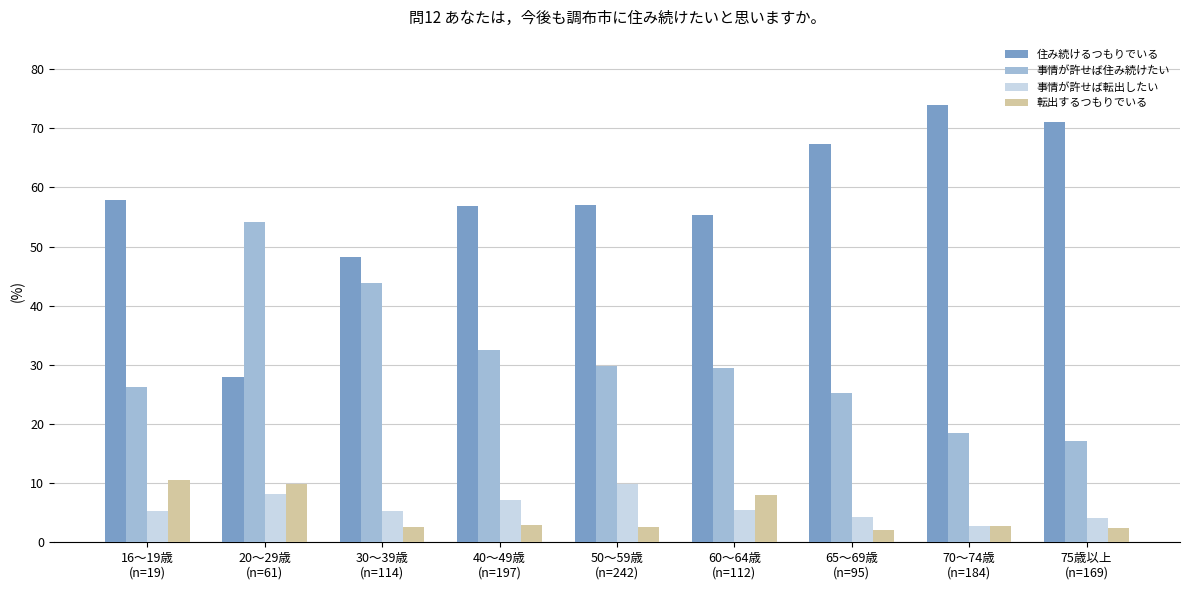

Does the chart contain stacked bars?

No